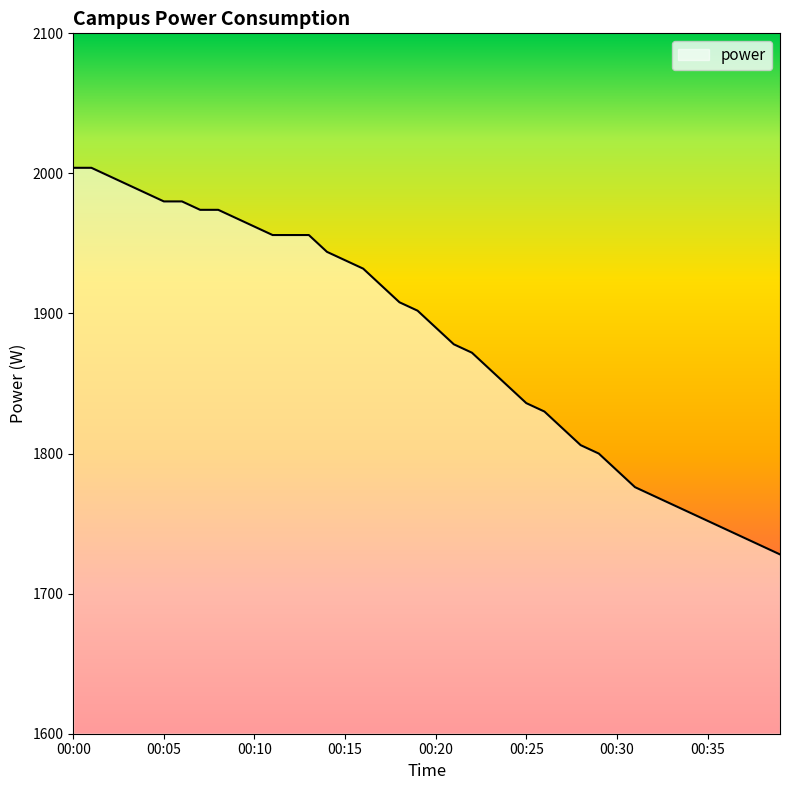

What is the difference between the maximum and minimum values?

276